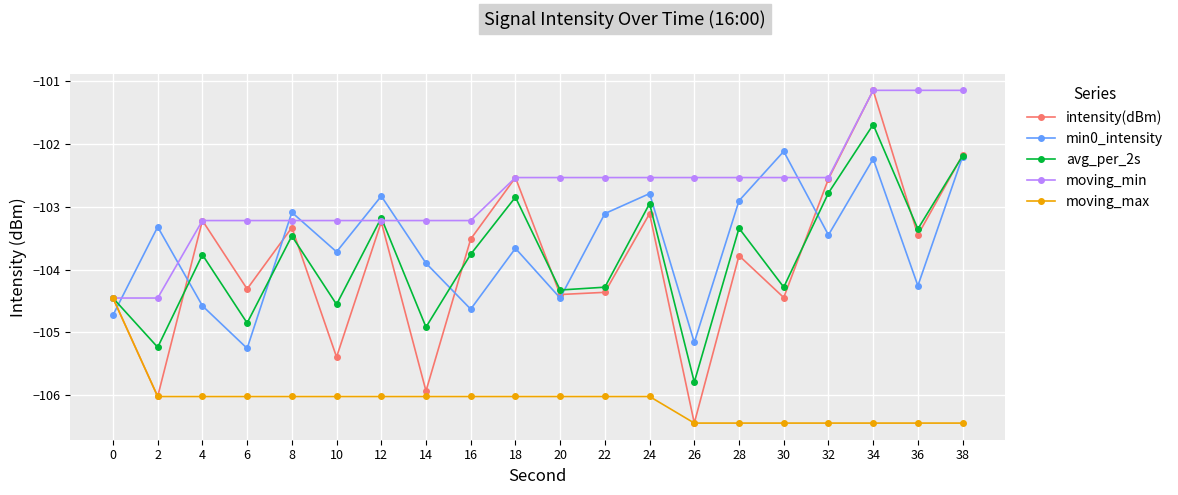

How many categories are shown in the chart?

20